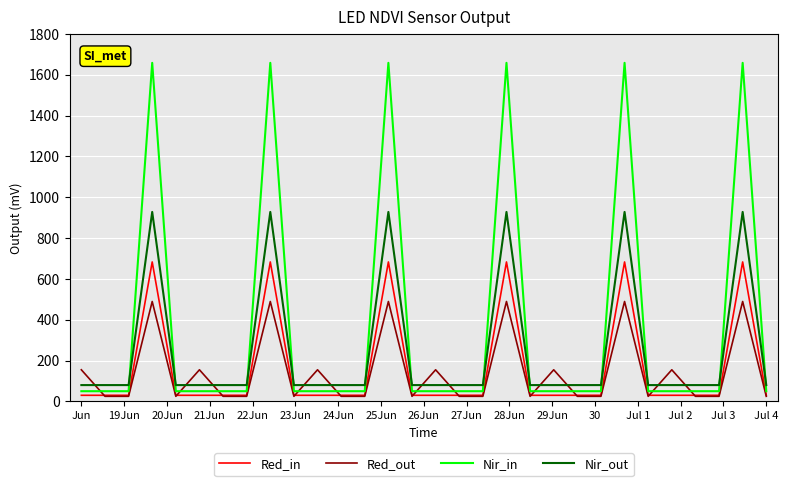

Which series has the widest spread of values?

Nir_in